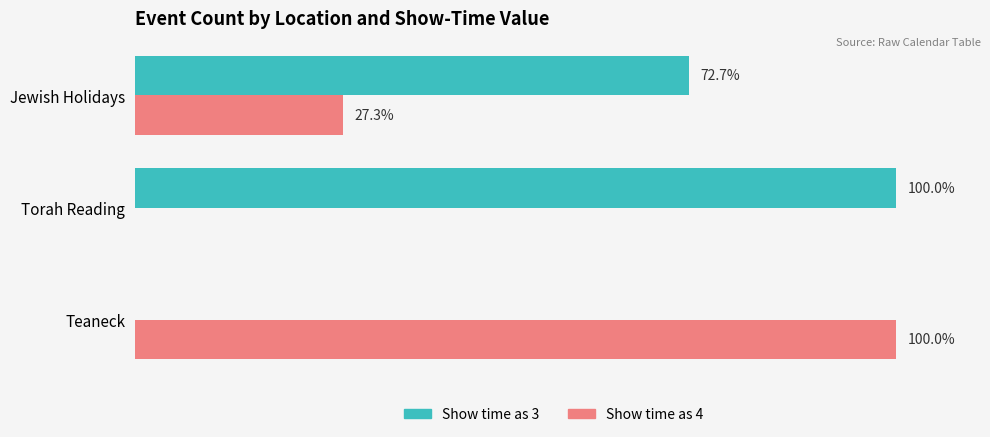

Which series has the largest total across all categories?

Show time as 3